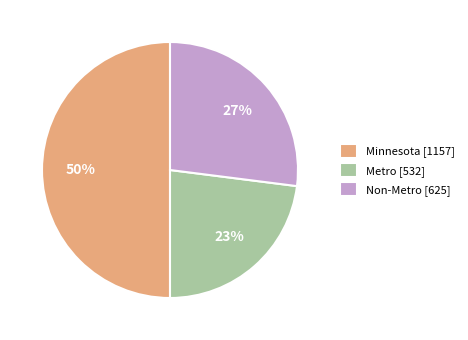

How many slices are in this pie chart?

3